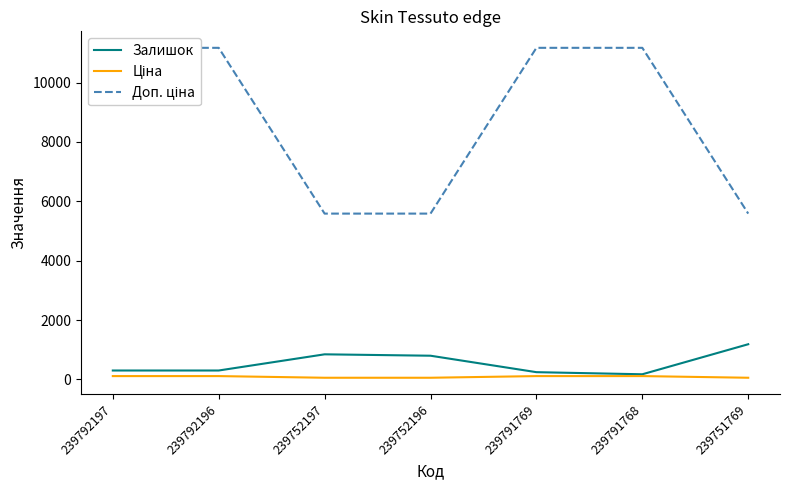

What is the highest value of the Залишок series?

1185.0